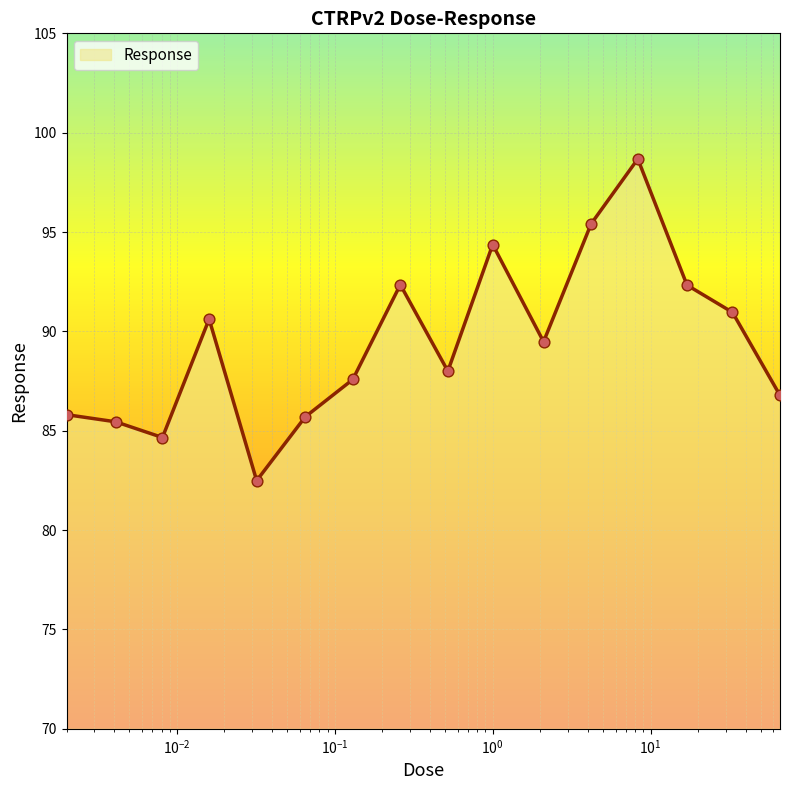

What is the maximum value shown in the chart?

98.7